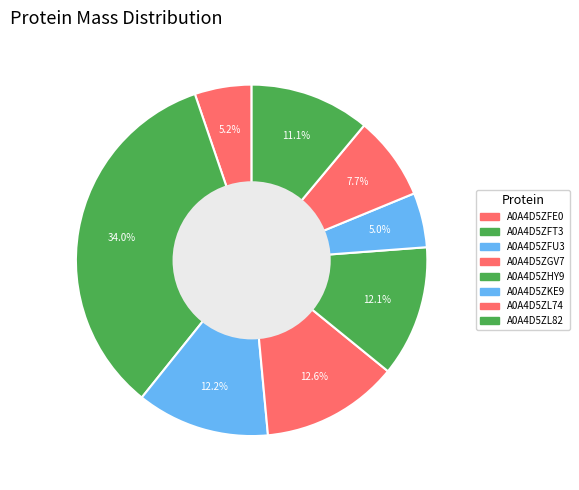

Does any single category account for the majority?

No